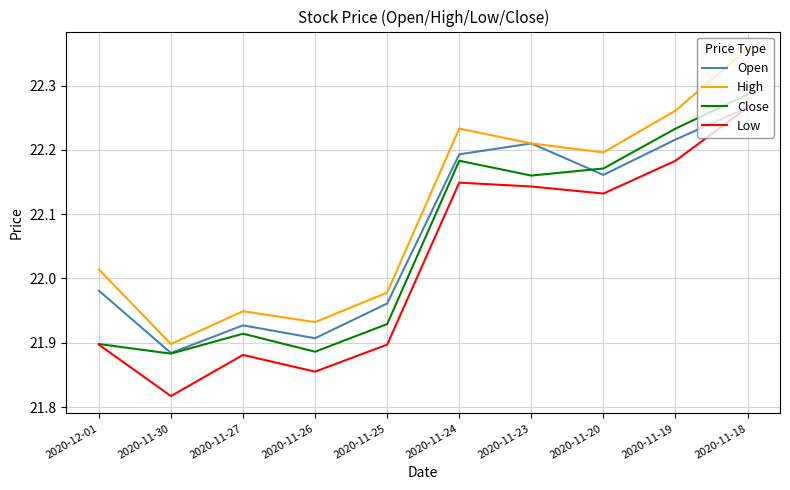

Is the value of Open at 2020-11-19 greater than the value of Close at 2020-11-26?

Yes